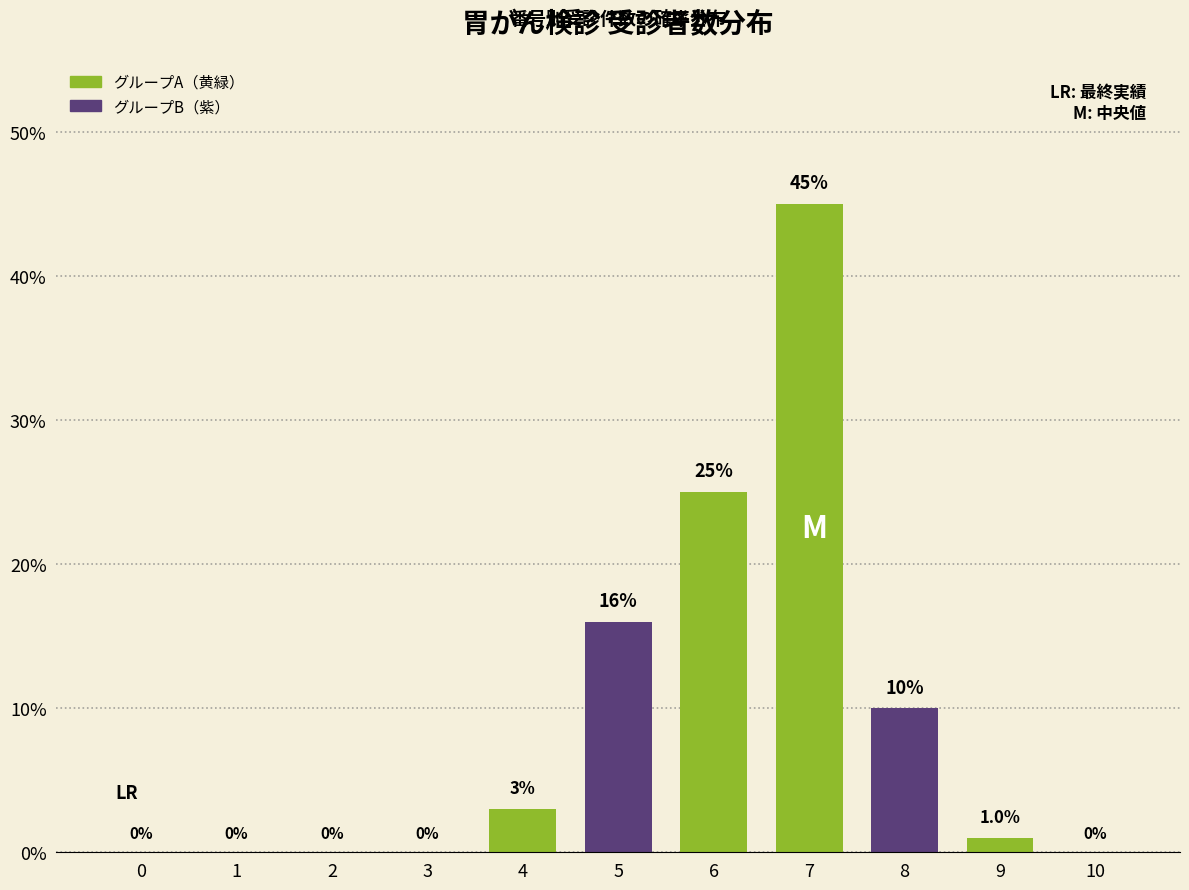

Reading left to right, extract all data points from this chart.

0=0	1=0	2=0	3=0	4=3	5=16	6=25	7=45	8=10	9=1	10=0